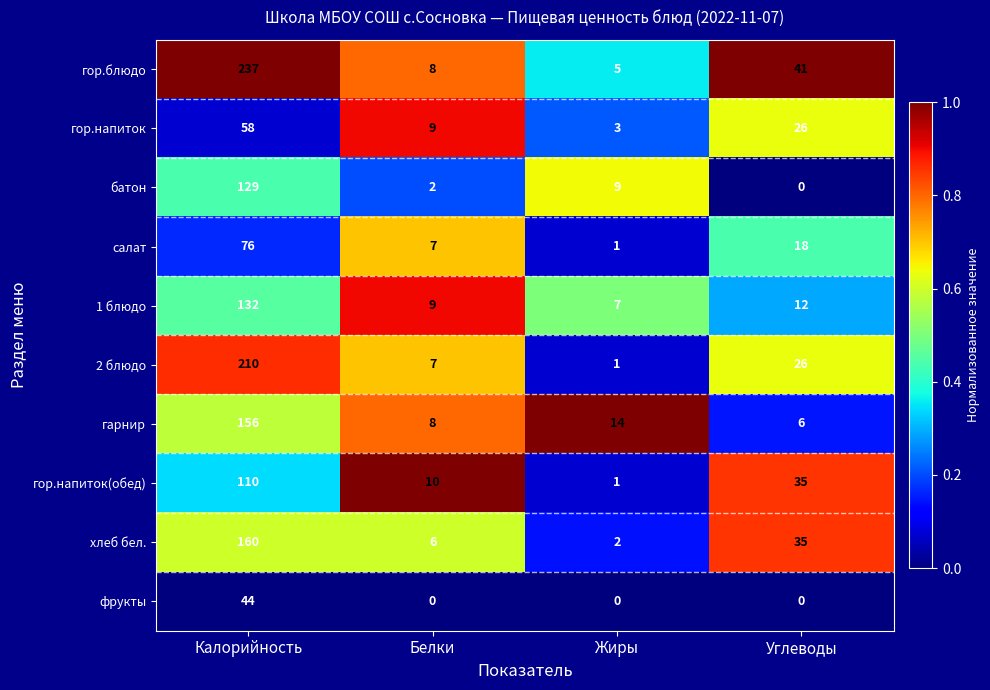

The value of фрукты at Жиры is 28. True or false?

False